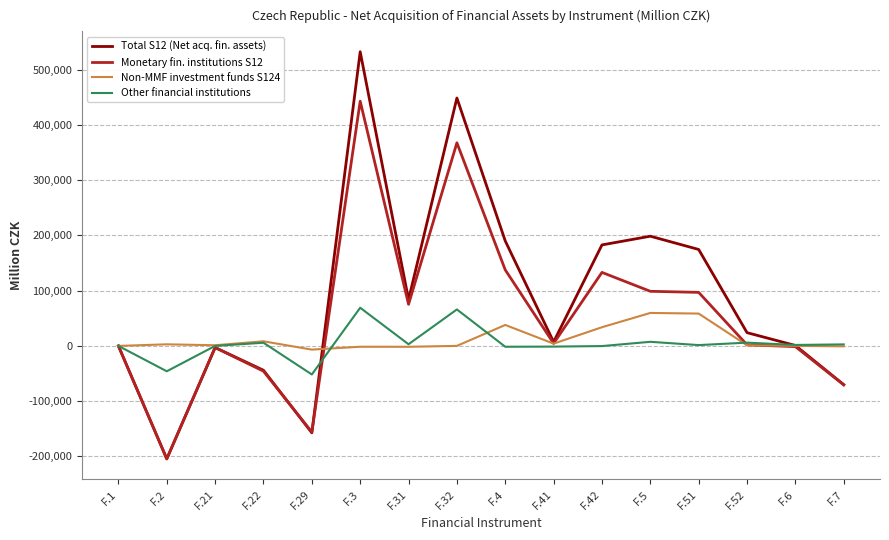

What are all the series names shown in the legend?

Total S12 (Net acq. fin. assets), Monetary fin. institutions S12, Non-MMF investment funds S124, Other financial institutions